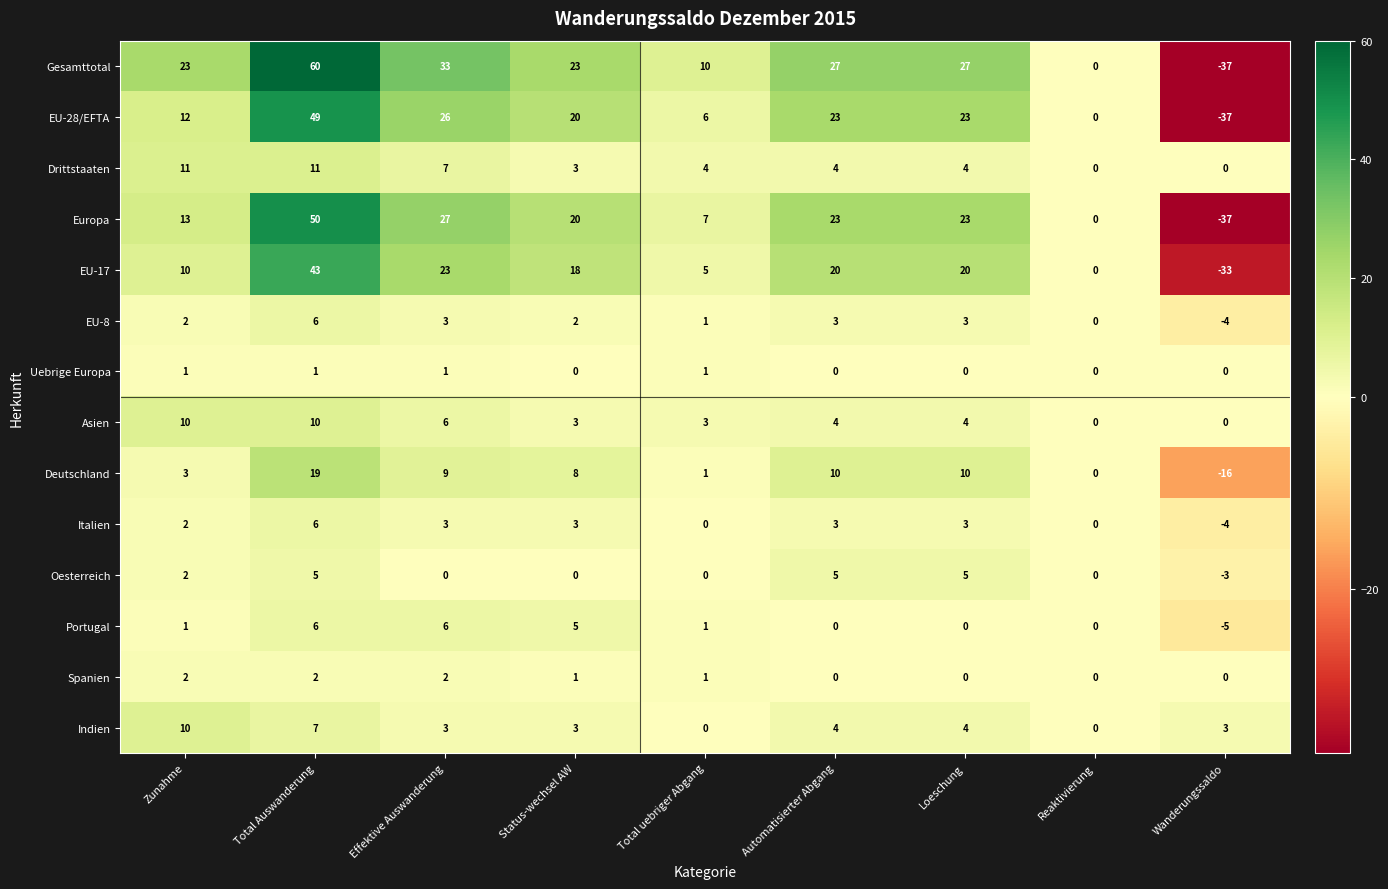

How many Indien values are between 3 and 4?

5